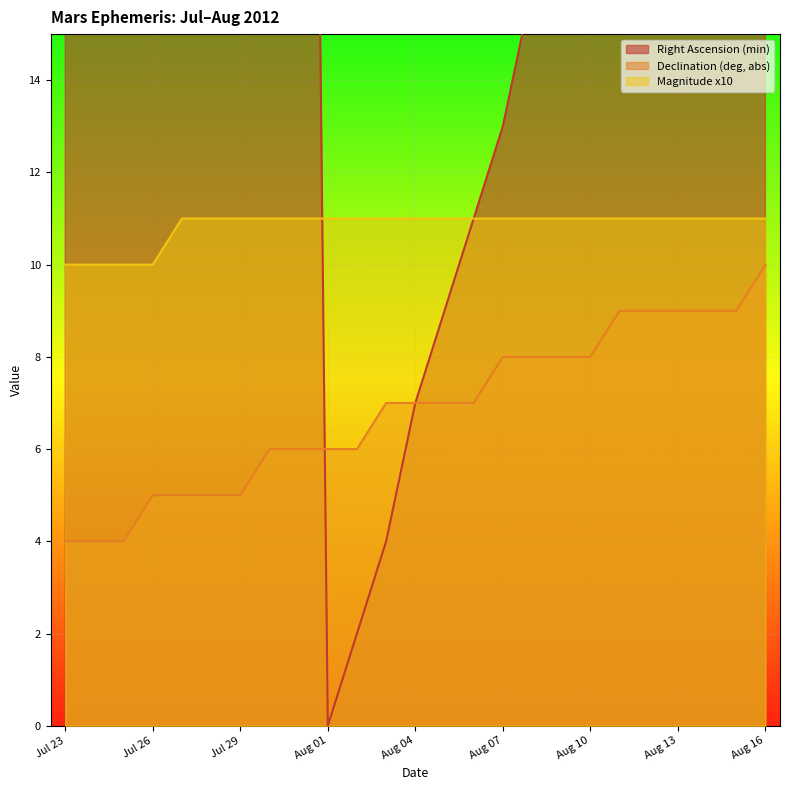

How many times do Right Ascension (min) and Magnitude x10 cross each other?

1